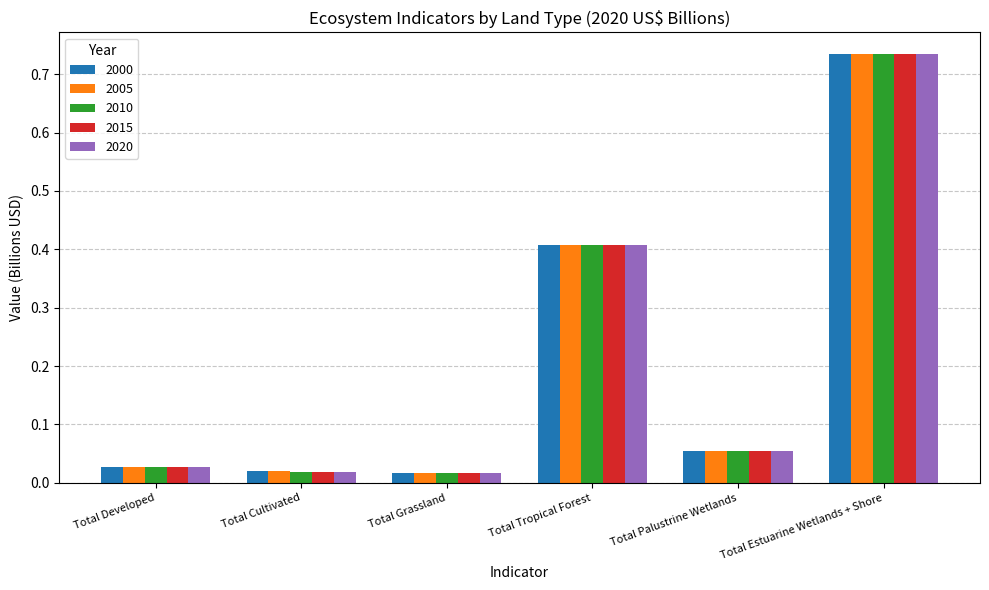

Are the bars grouped side by side (vs. stacked)?

Yes